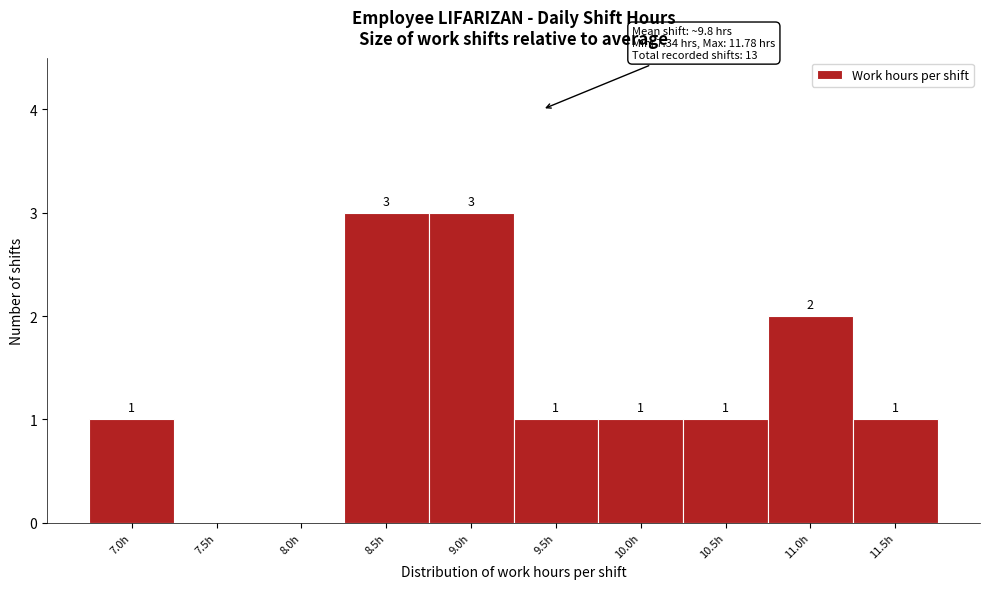

Reading right to left, transcribe all the data shown in this chart.

11.5h=1	11.0h=2	10.5h=1	10.0h=1	9.5h=1	9.0h=3	8.5h=3	8.0h=0	7.5h=0	7.0h=1